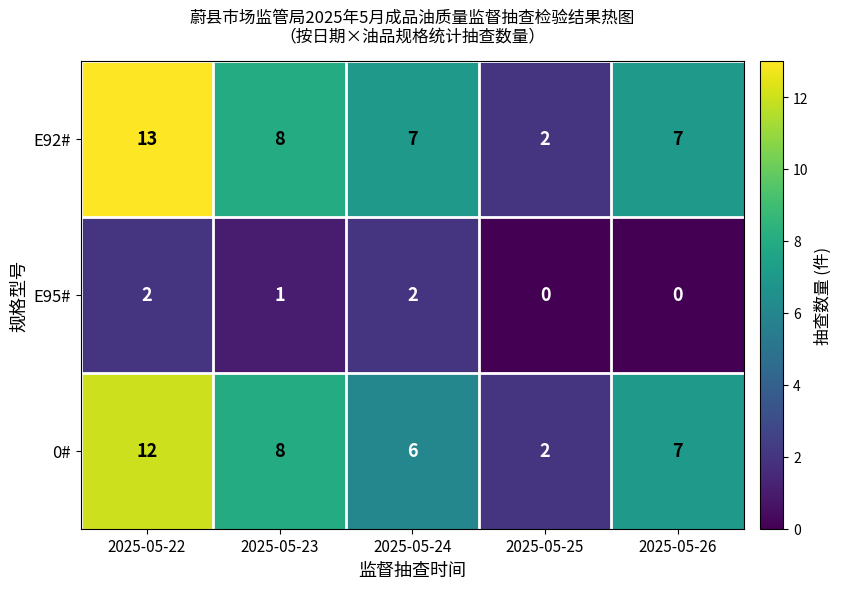

Reading left to right, what are all the values shown in this chart?

E92#: 2025-05-22=13	2025-05-23=8	2025-05-24=7	2025-05-25=2	2025-05-26=7
E95#: 2025-05-22=2	2025-05-23=1	2025-05-24=2	2025-05-25=0	2025-05-26=0
0#: 2025-05-22=12	2025-05-23=8	2025-05-24=6	2025-05-25=2	2025-05-26=7